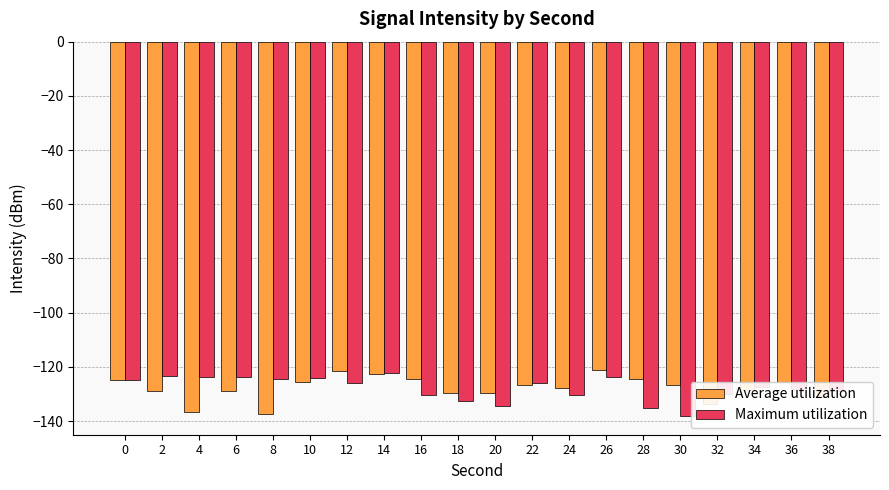

Is the value of Maximum utilization at 16 greater than the value of Average utilization at 0?

No